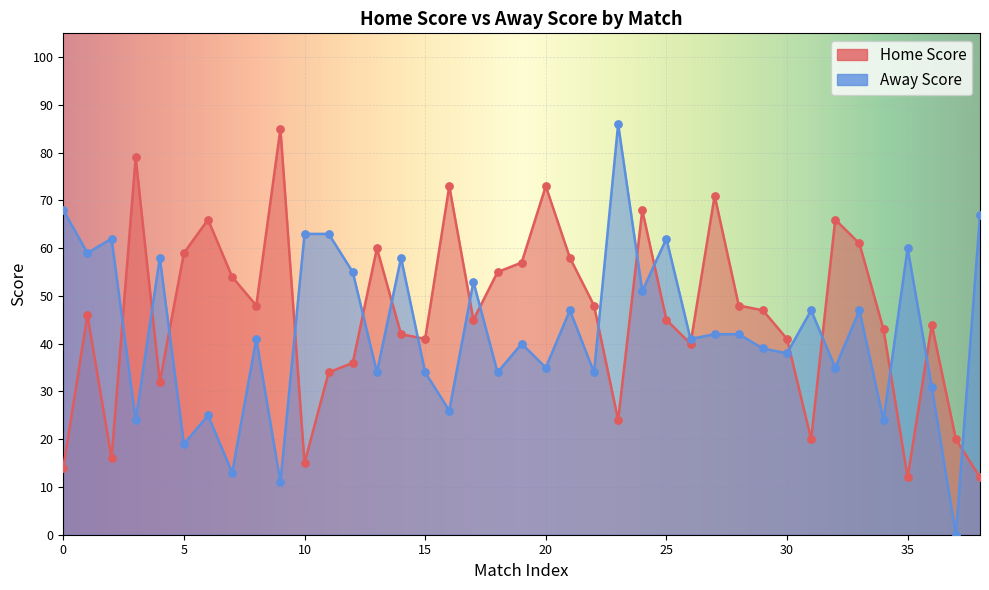

Which series has the widest spread of Y values?

Away Score